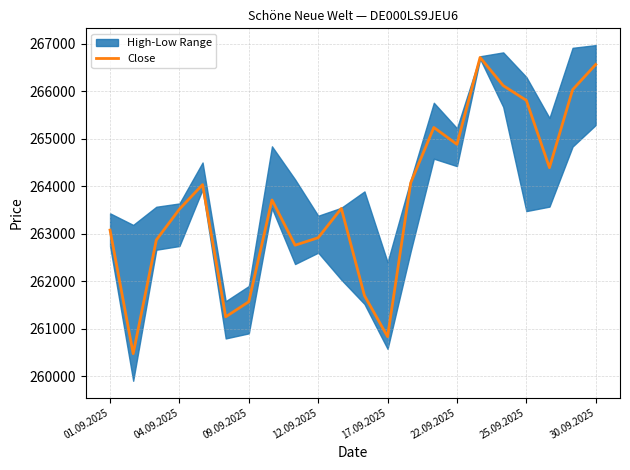

Does the chart have visible grid lines?

Yes